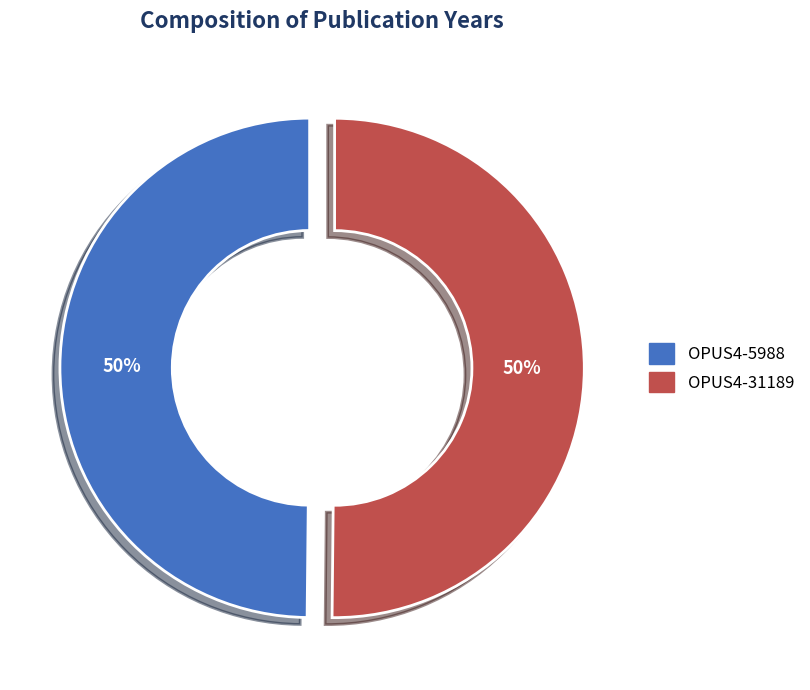

Combined, do OPUS4-31189 and OPUS4-5988 account for over 50%?

Yes